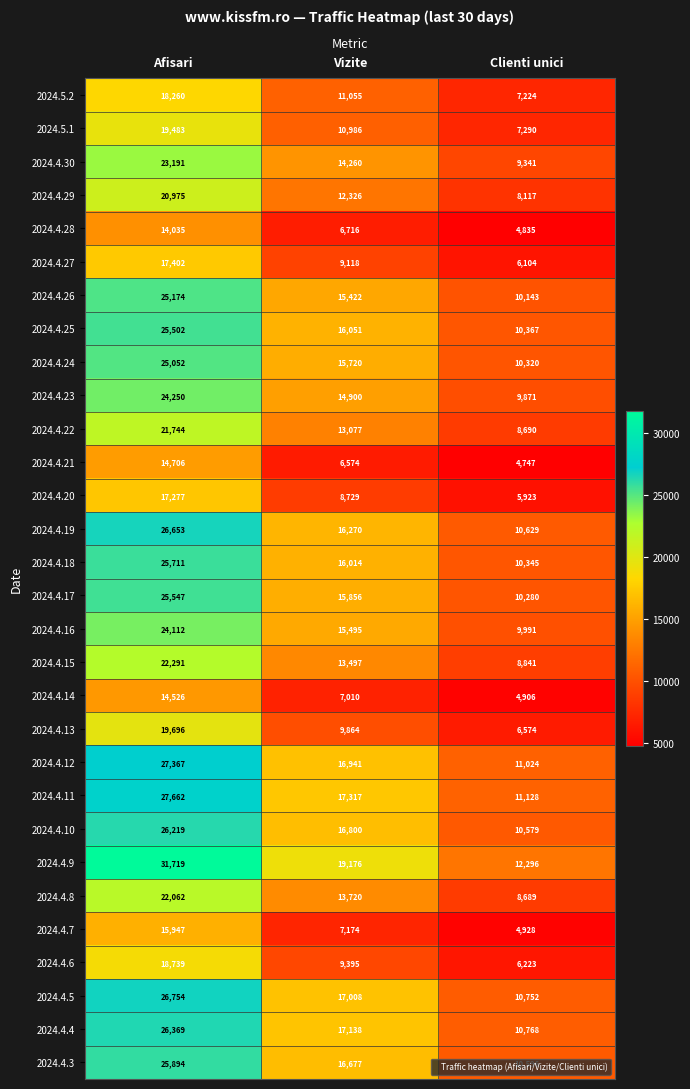

Rank the series by their maximum value, from highest to lowest.

2024.4.9, 2024.4.11, 2024.4.12, 2024.4.5, 2024.4.19, 2024.4.4, 2024.4.10, 2024.4.3, 2024.4.18, 2024.4.17, 2024.4.25, 2024.4.26, 2024.4.24, 2024.4.23, 2024.4.16, 2024.4.30, 2024.4.15, 2024.4.8, 2024.4.22, 2024.4.29, 2024.4.13, 2024.5.1, 2024.4.6, 2024.5.2, 2024.4.27, 2024.4.20, 2024.4.7, 2024.4.21, 2024.4.14, 2024.4.28